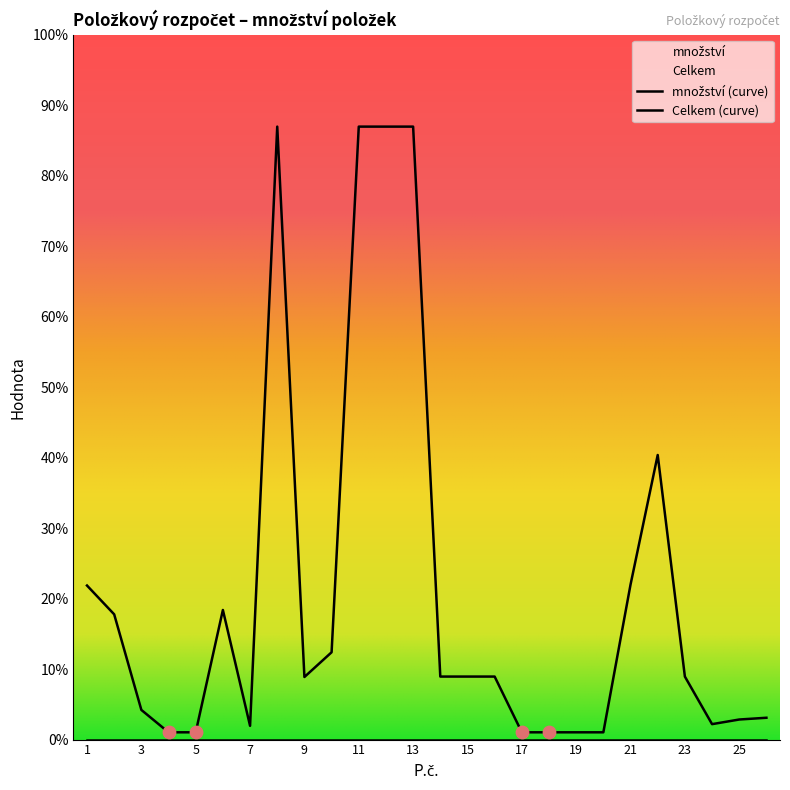

What is the change in value from 8 to 20?

-83.2